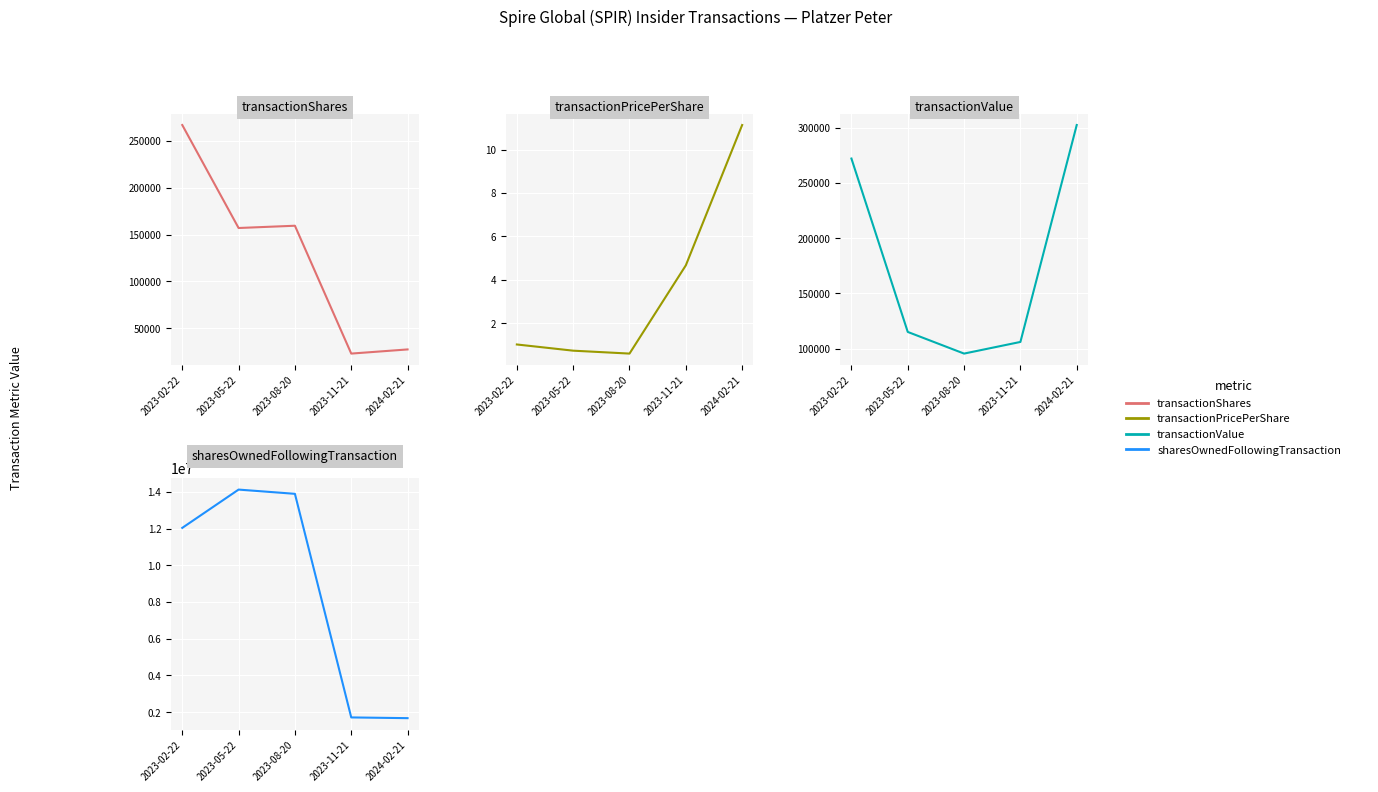

What is the sum of the transactionValue values at 2023-08-20 and 2023-05-22?

210621.0